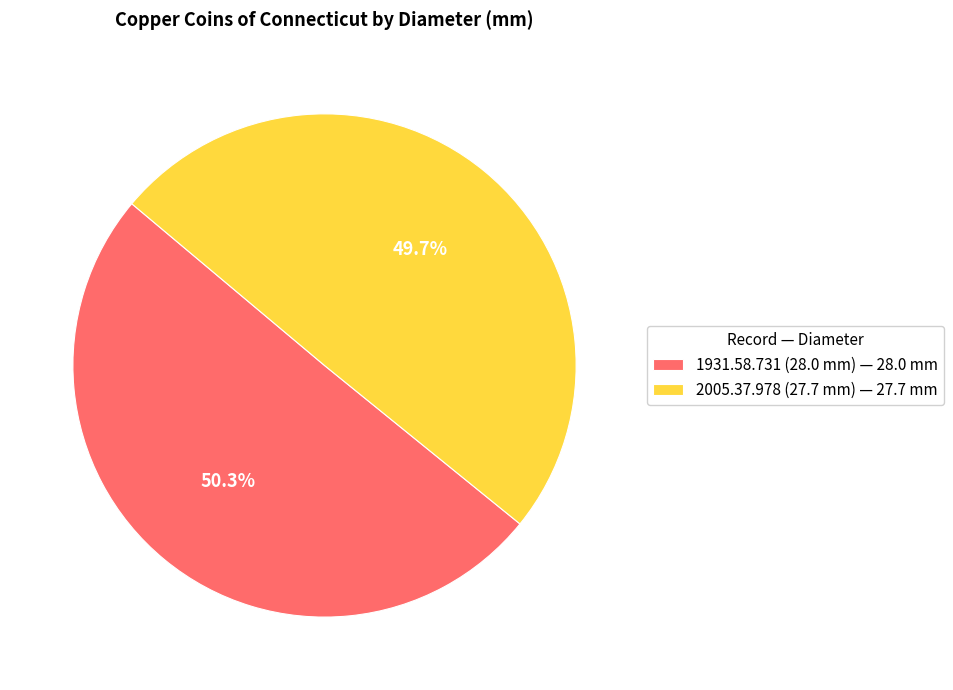

Which category has the smallest portion of the pie?

2005.37.978 (27.7 mm)